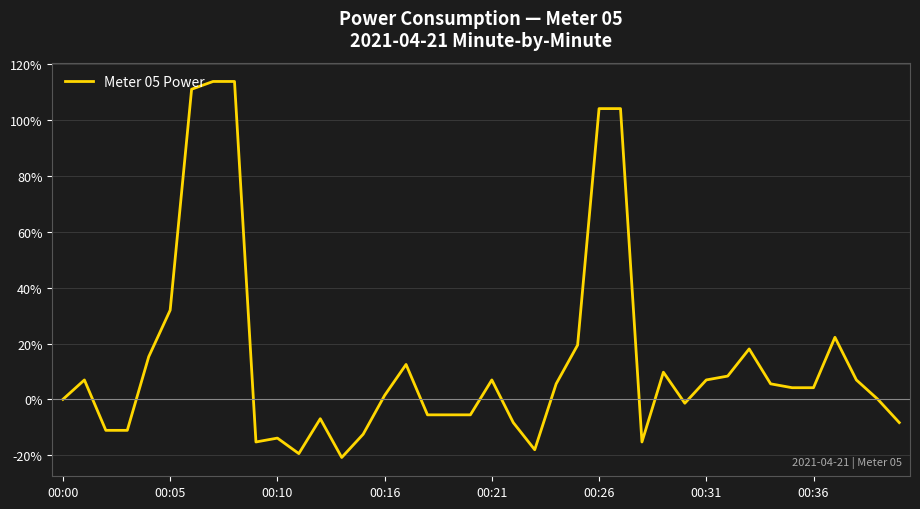

What is the difference between the maximum and minimum values?

134.7